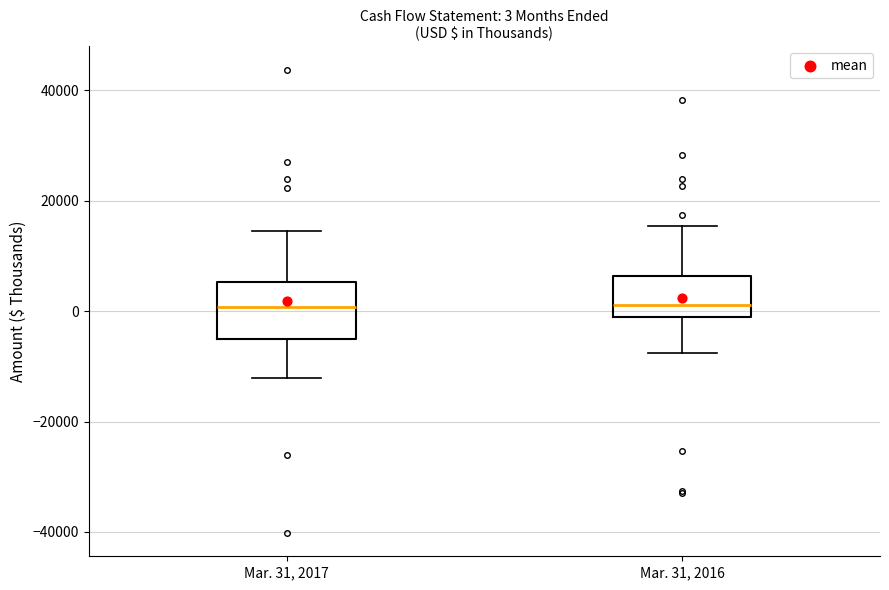

Comparing the boxes themselves (not the whiskers), which one is the tallest?

Mar. 31, 2017